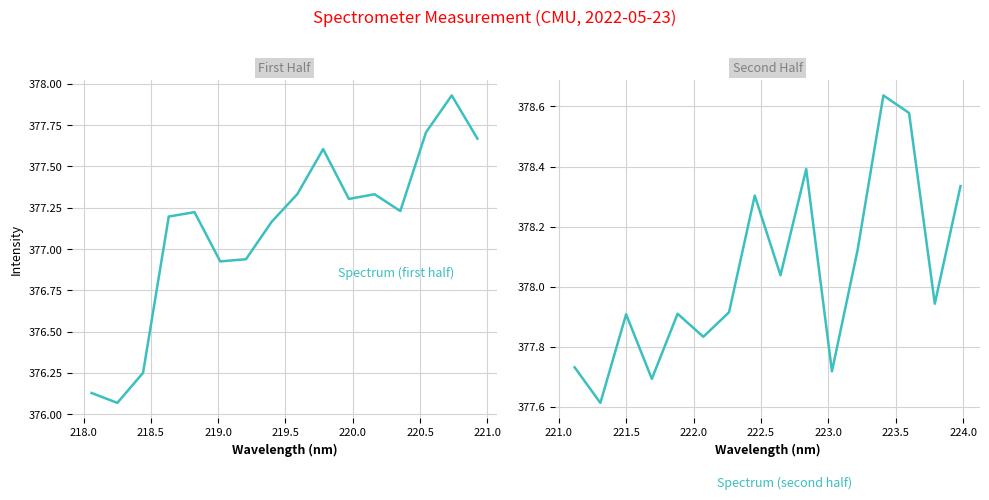

What is the lowest value of the Spectrum (first half) series?

376.1